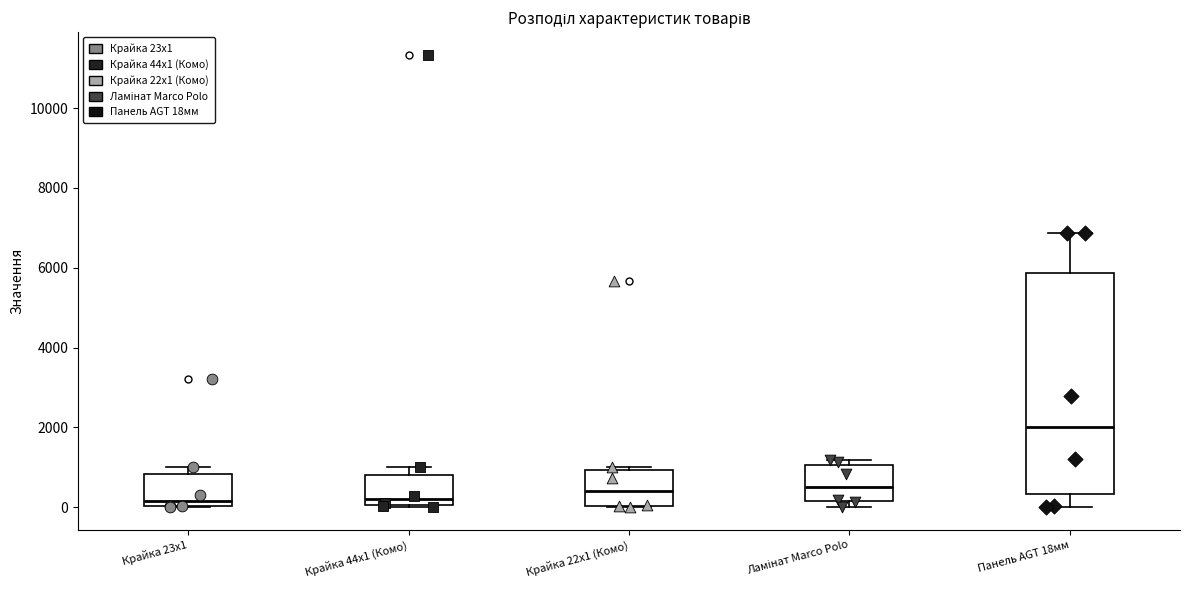

Where does the median line of the box for Ламінат Marco Polo sit on the y-axis? The values are not printed on the chart, so give them approximately, as read against the axis.

600